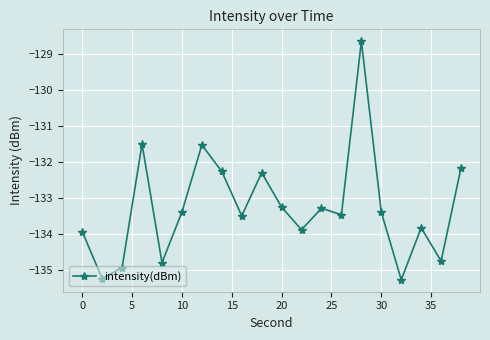

How many points are lower than both their immediate neighbors (excluding endpoints)?

7